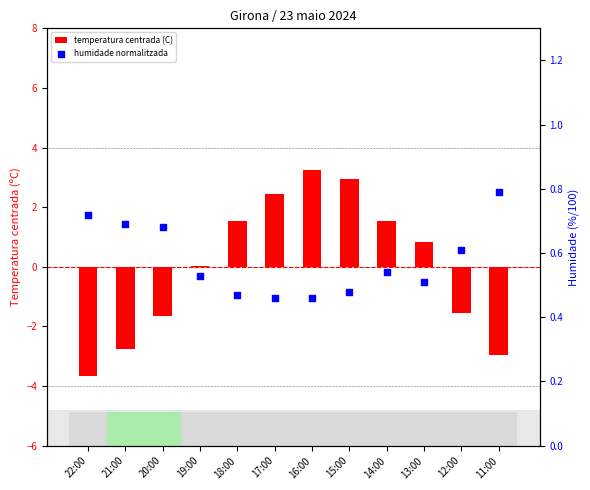

Is the value of temperatura centrada (C) at 12:00 greater than the value of humidade normalitzada at 12:00?

No